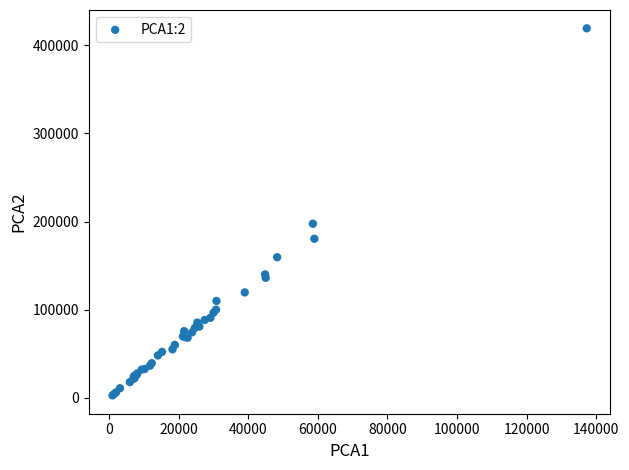

What Y value in the scatter plot is closest to 211057?

197592